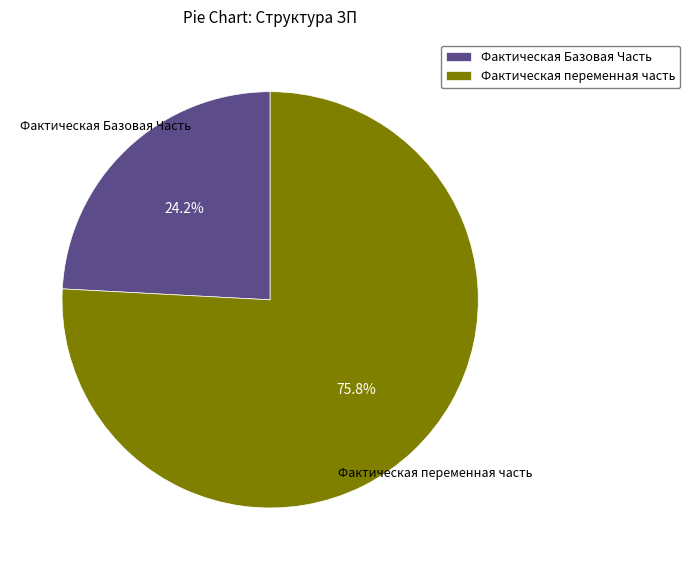

Which category has the biggest portion of the pie?

Фактическая переменная часть